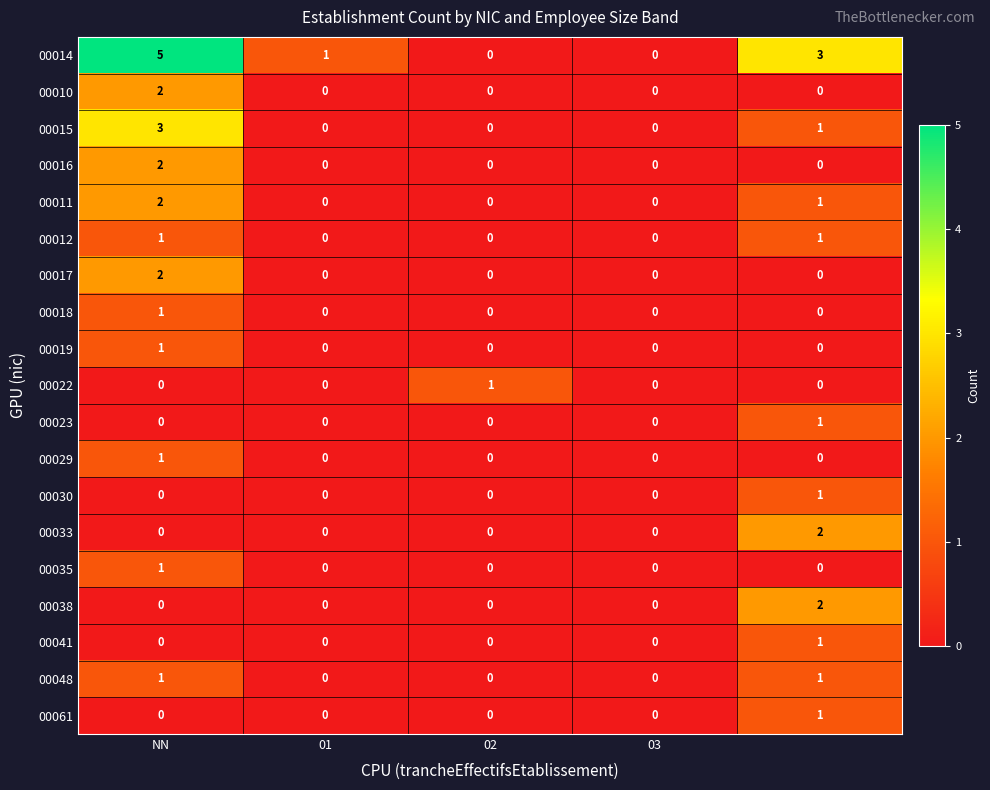

What is the greatest value displayed?

5